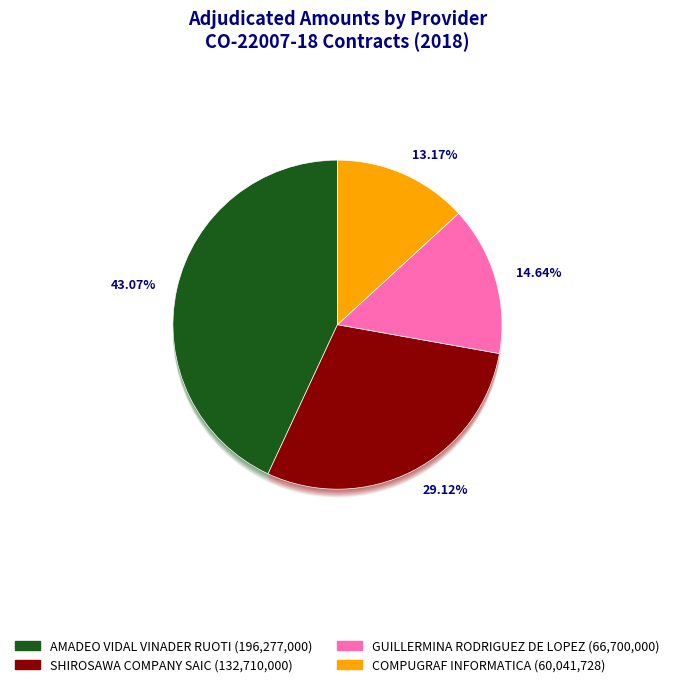

To the nearest percent, what is the difference between the GUILLERMINA RODRIGUEZ DE LOPEZ and AMADEO VIDAL VINADER RUOTI slice percentages?

28%